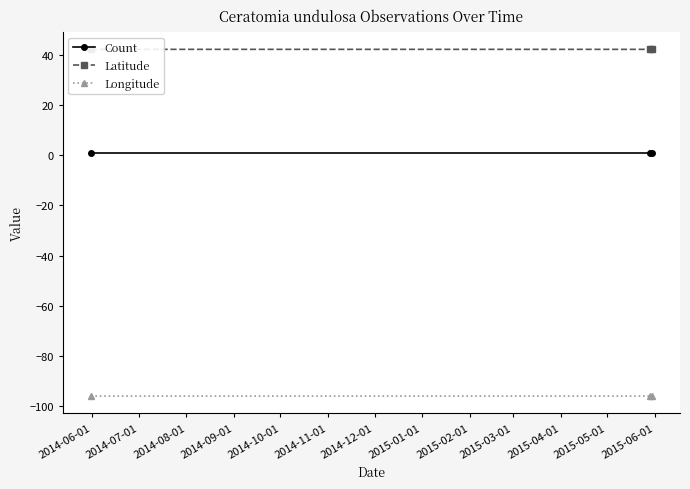

Which series has the largest total across all categories?

Latitude